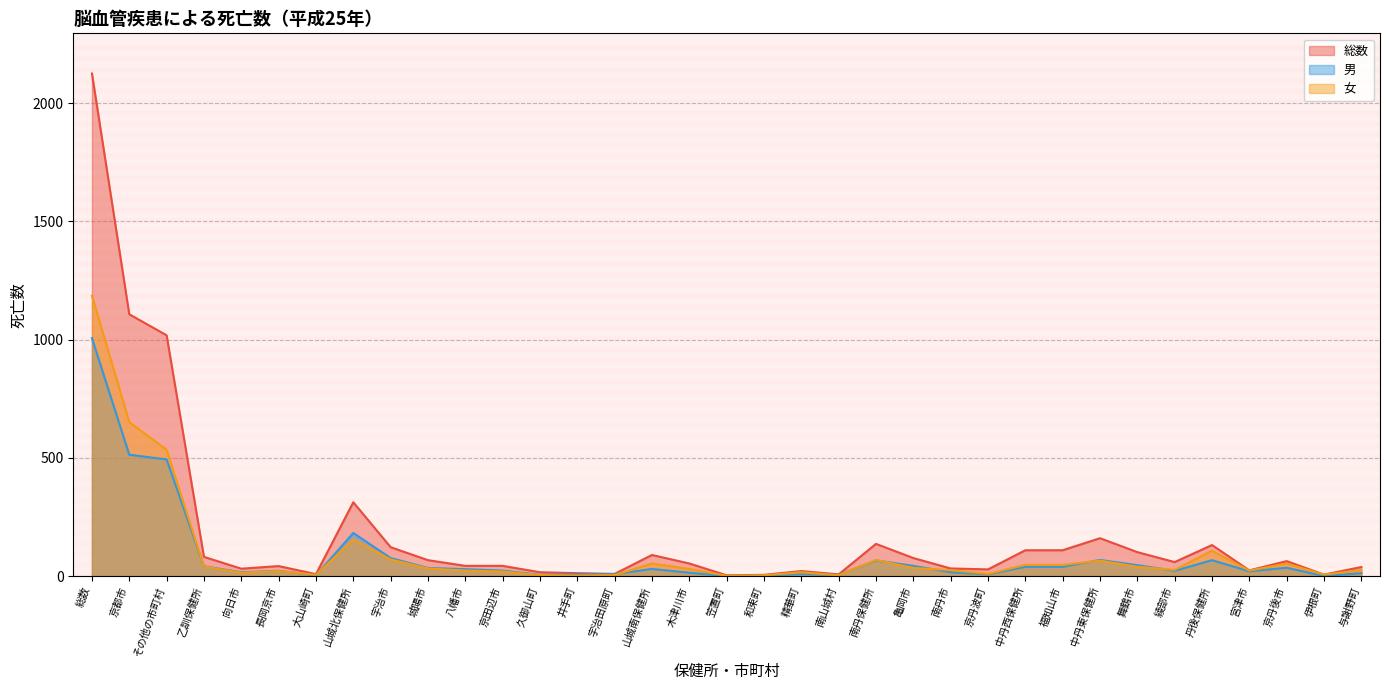

How many interior local valleys does the 総数 series have?

9